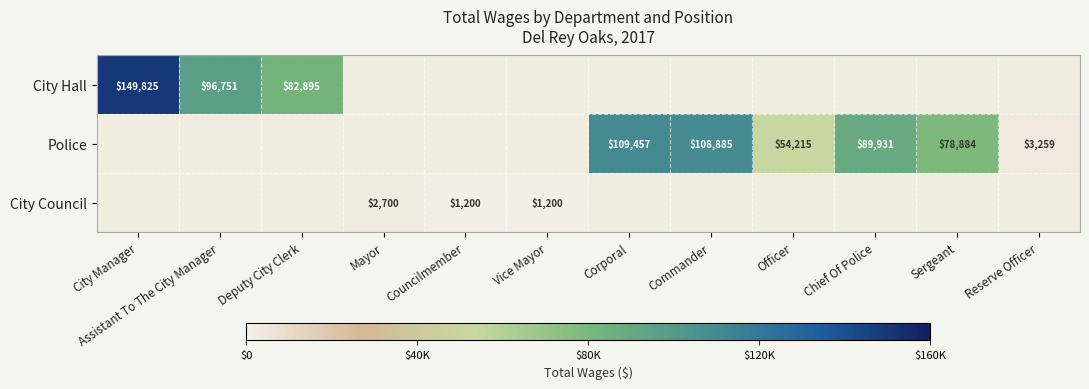

The value of City Council at Vice Mayor is 279. True or false?

False